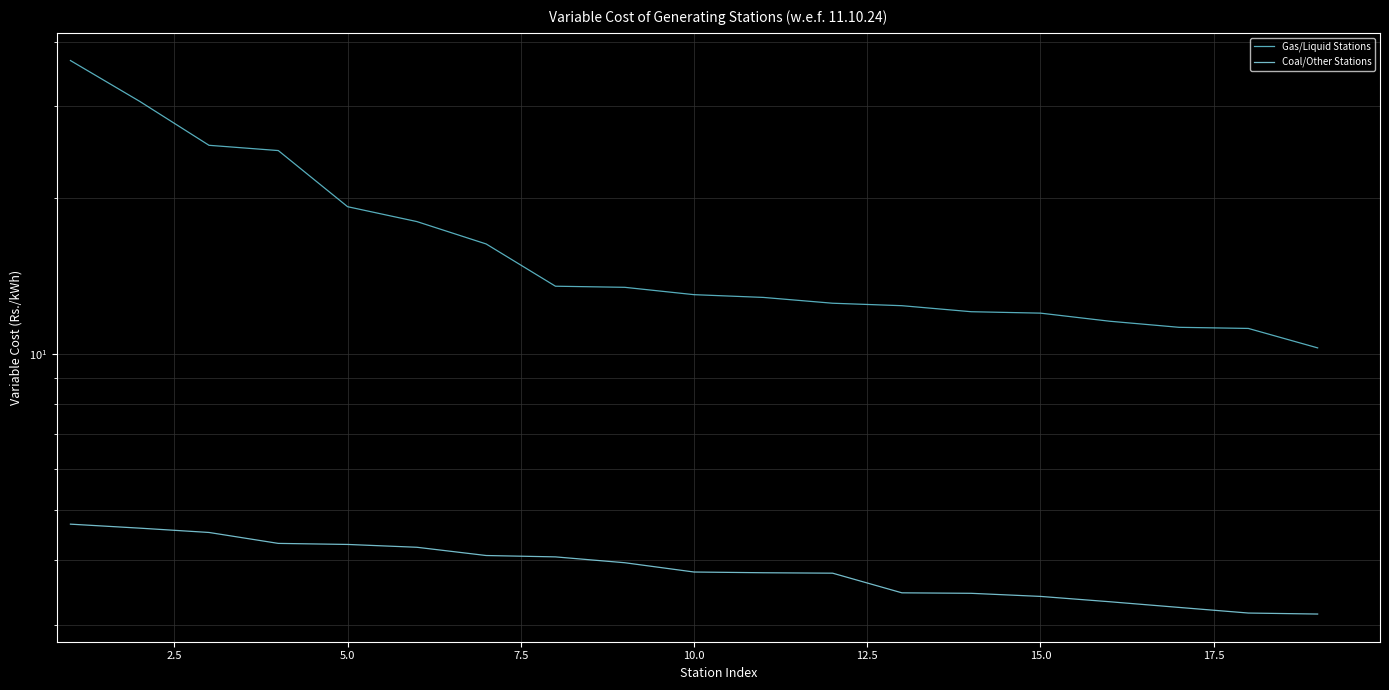

Which series has the largest range (max minus min)?

Gas/Liquid Stations